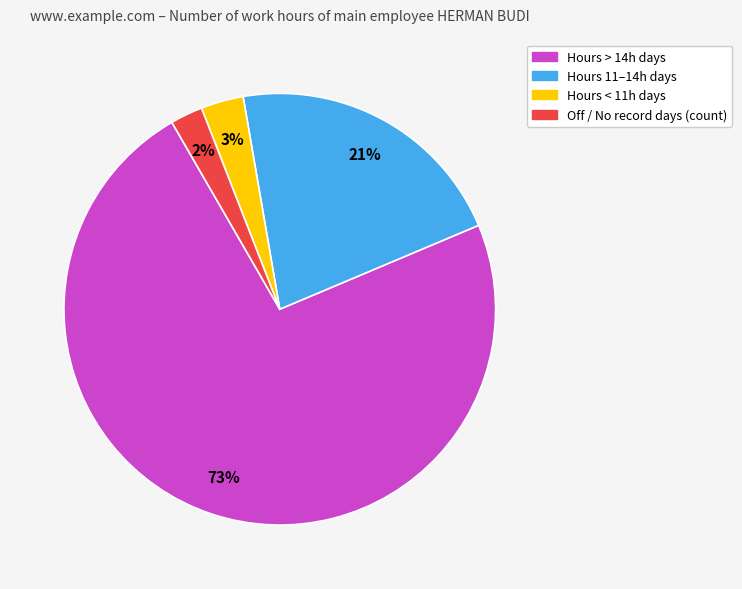

To the nearest percent, what is the average slice percentage?

25%